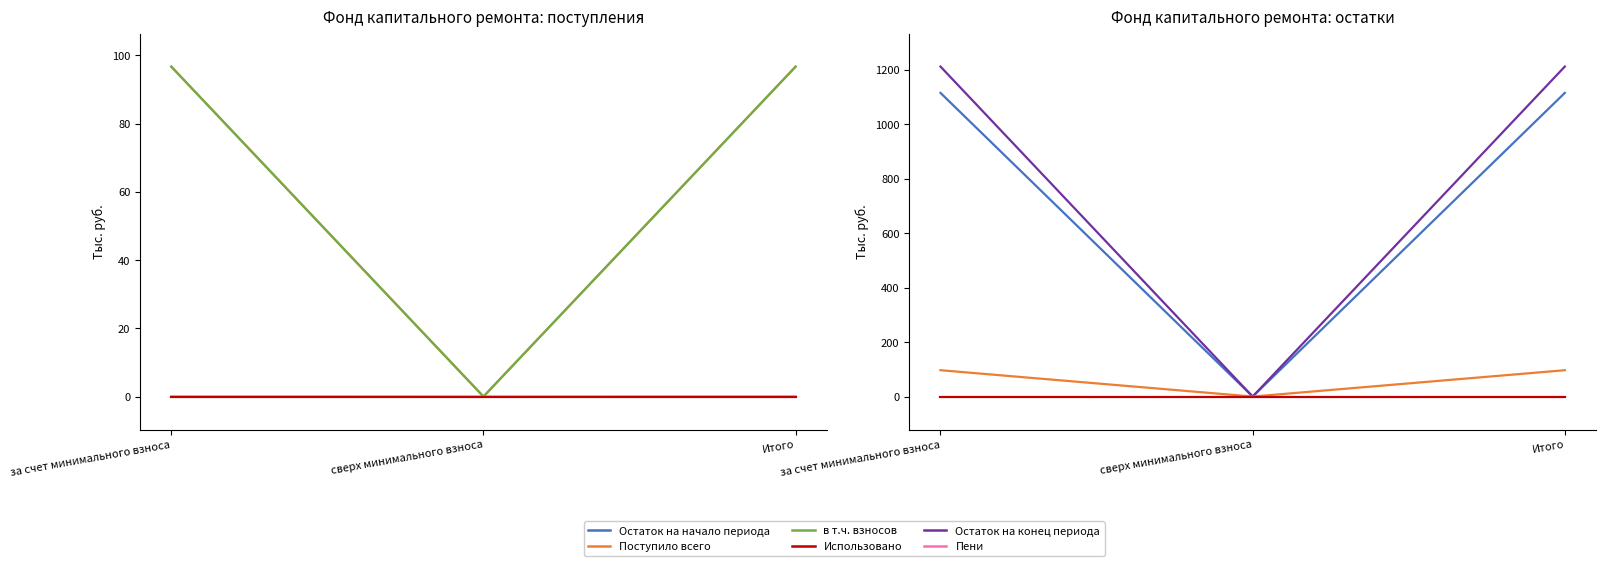

How many categories are shown in the chart?

3